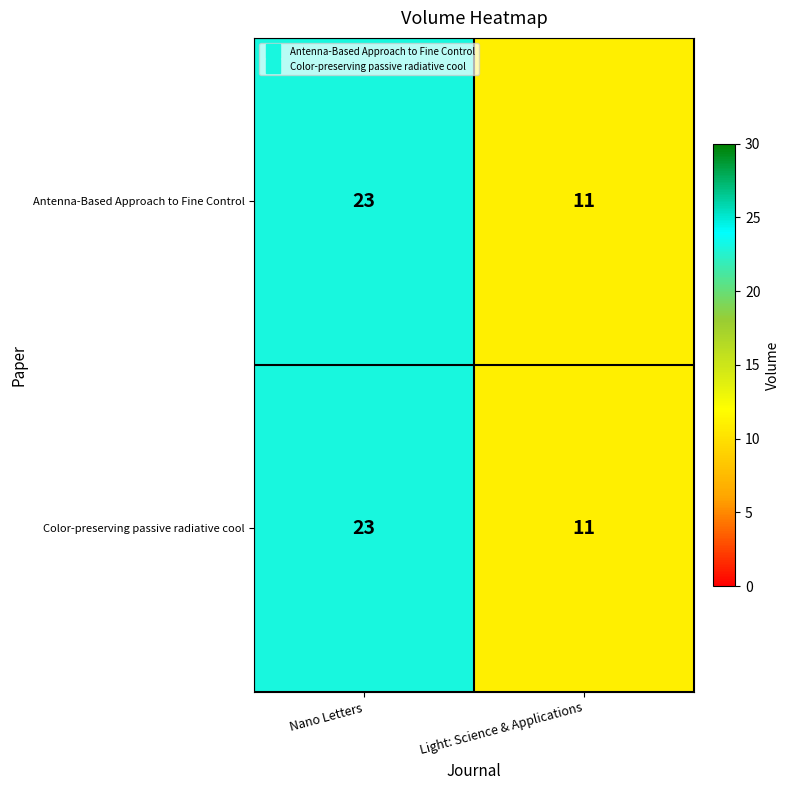

How many values in the Antenna-Based Approach to Fine Control series are below 23?

1